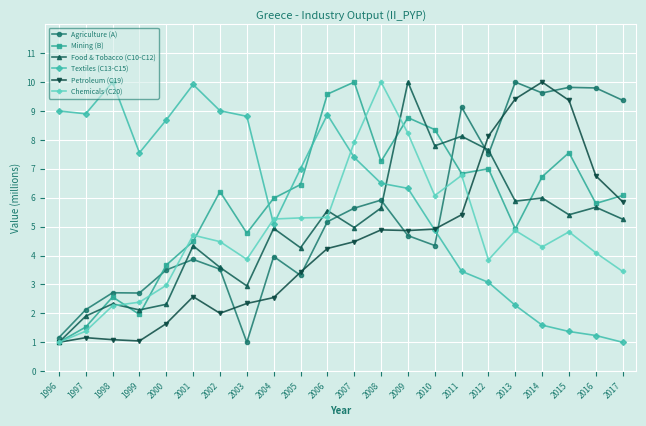

Count the number of data series in this chart.

6